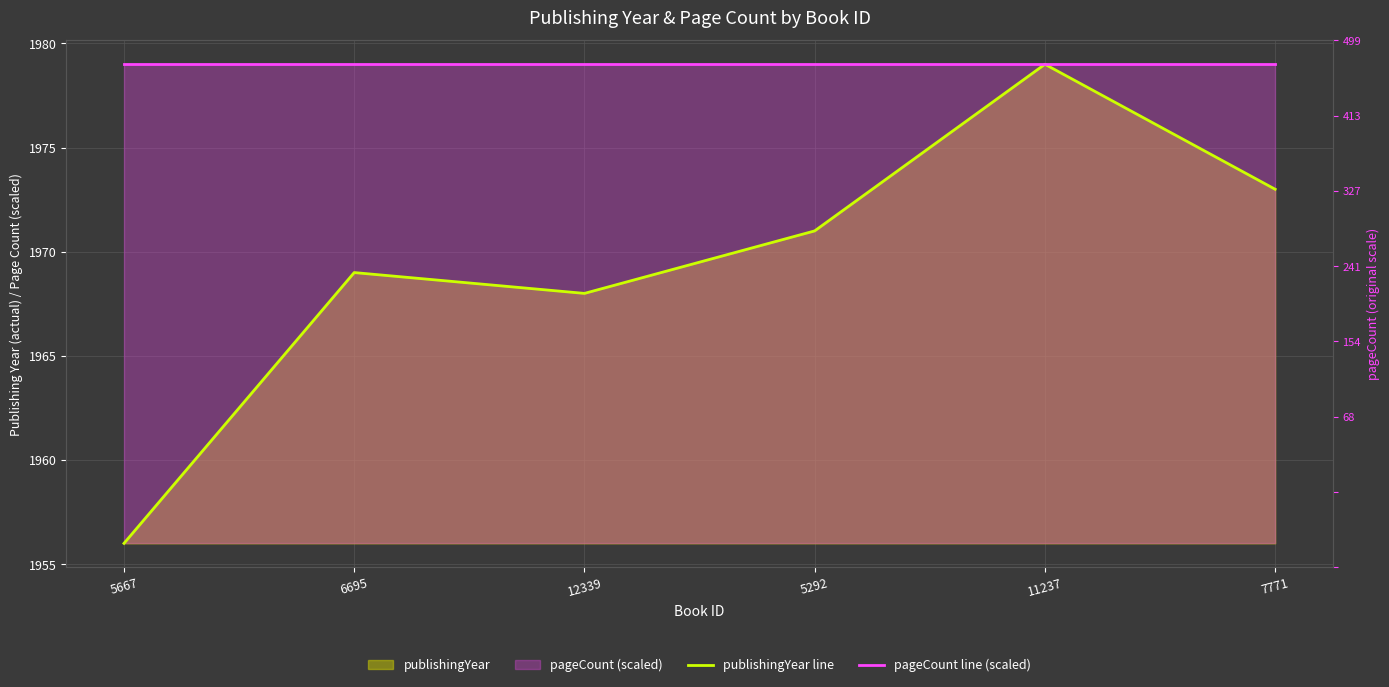

True or false: pageCount line (scaled) and publishingYear line cross at least once.

False